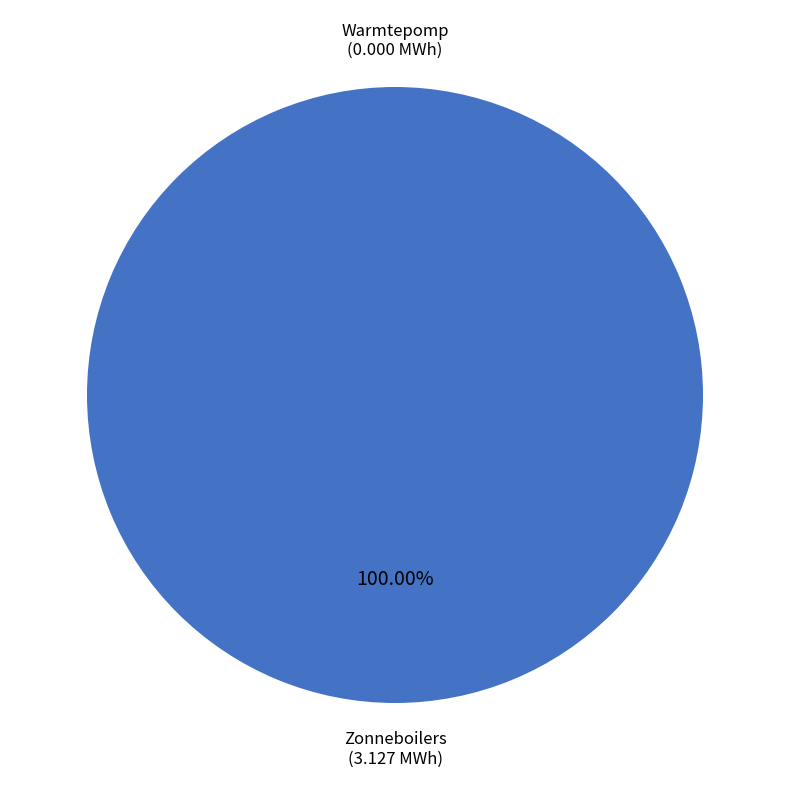

How many slices are in this pie chart?

2